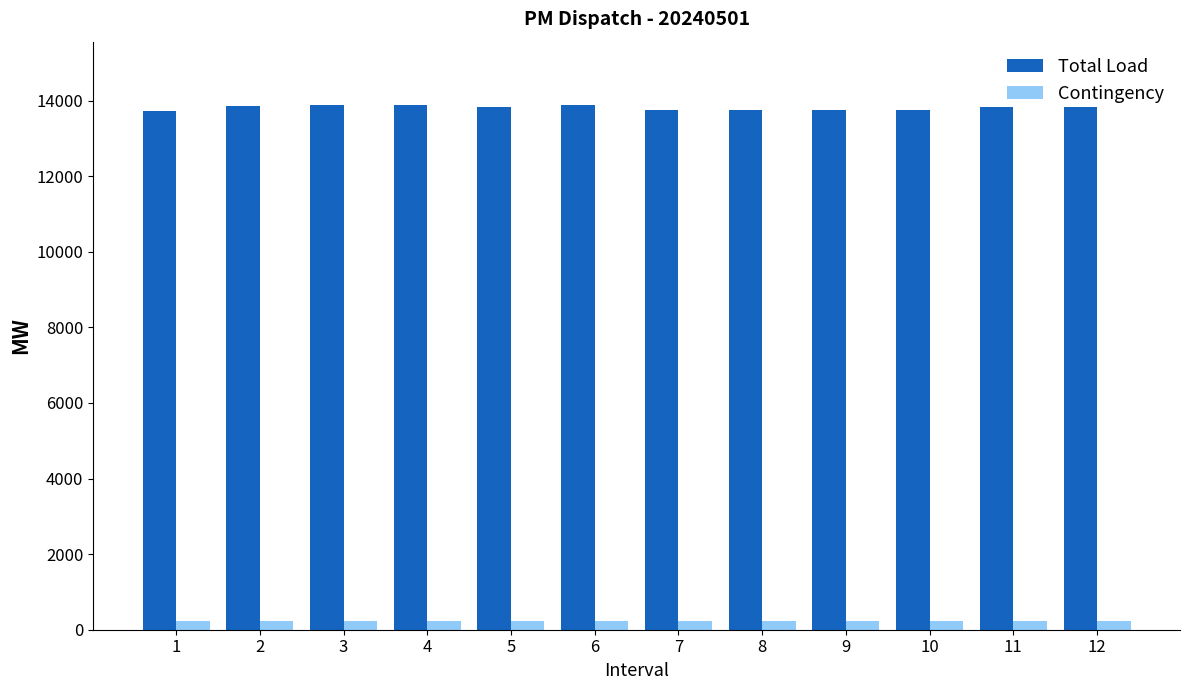

What are all the series names shown in the legend?

Total Load, Contingency